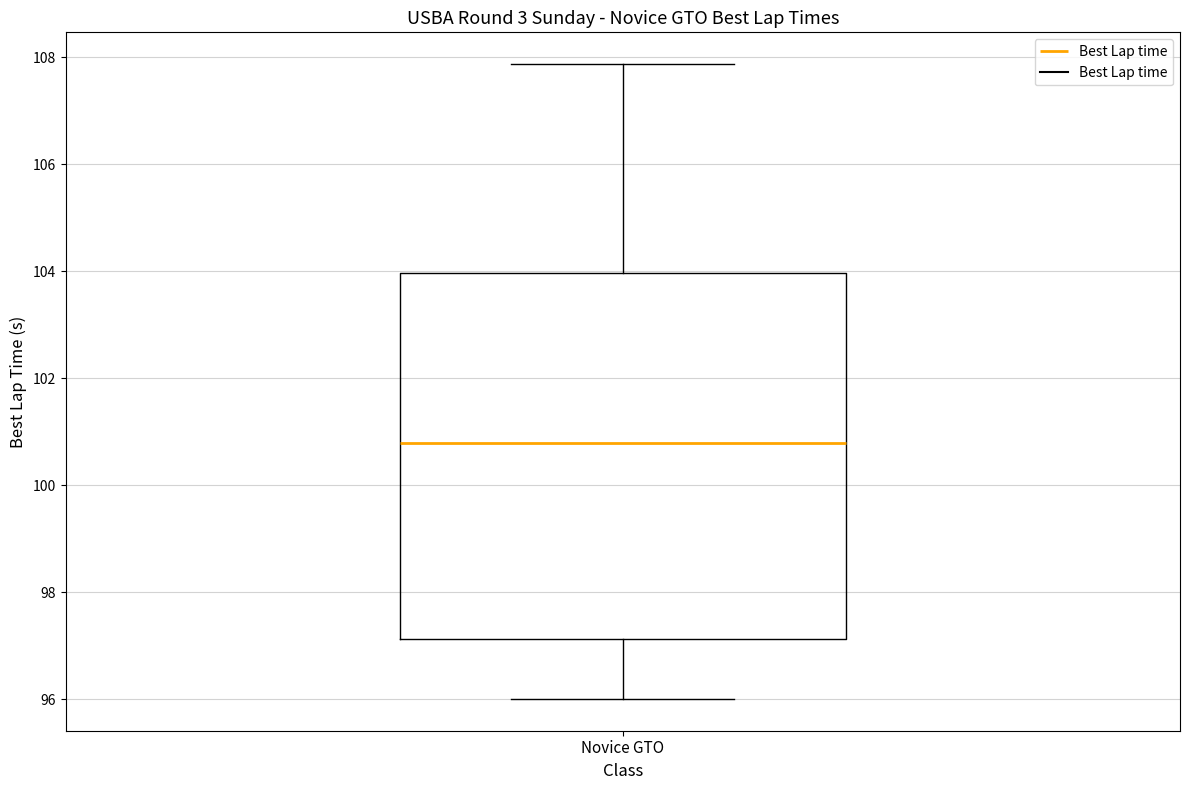

Where does the median line of the box for Novice GTO sit on the y-axis? The values are not printed on the chart, so give them approximately, as read against the axis.

100.8